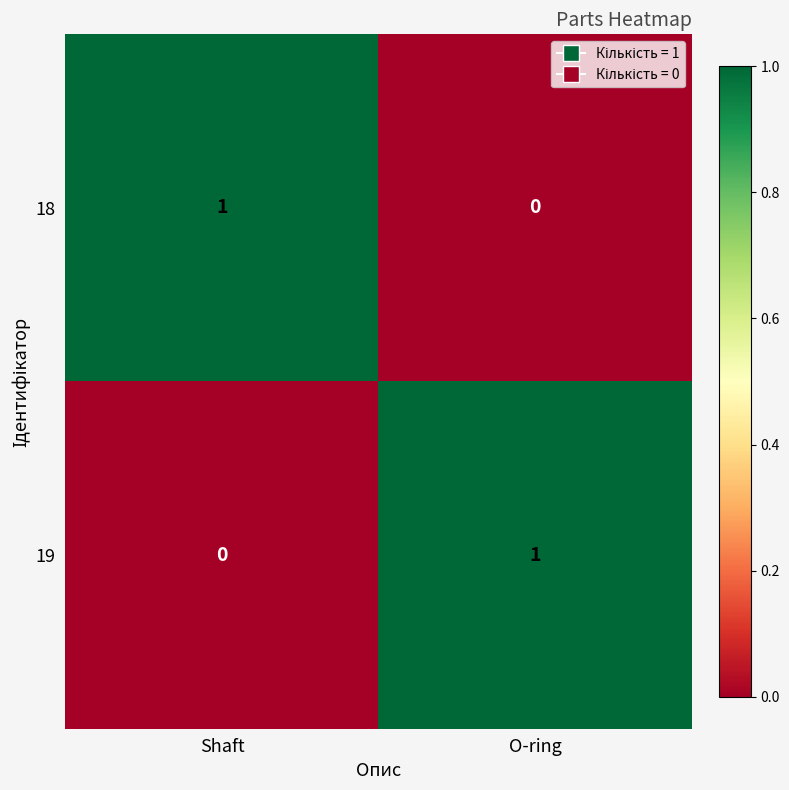

At which label does 18 reach its minimum?

O-ring